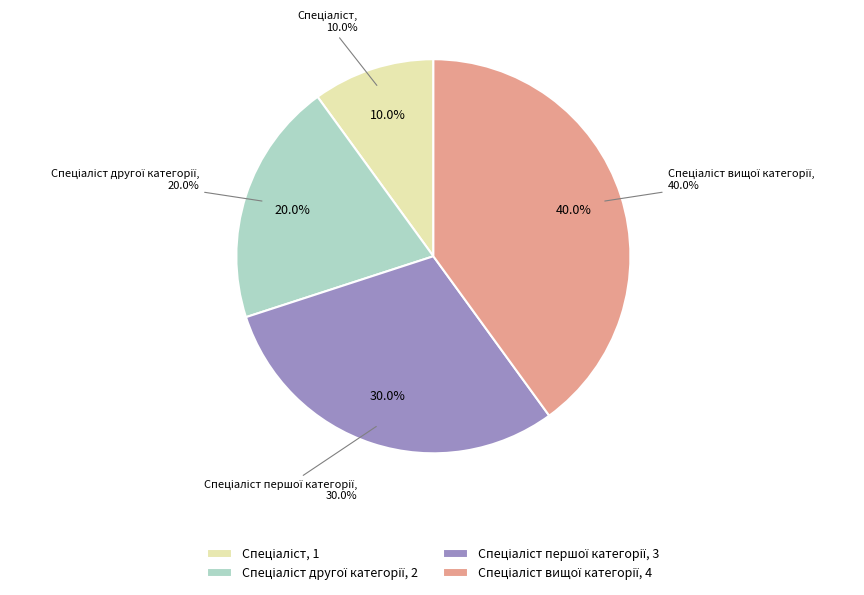

Count the number of slices in the pie.

4